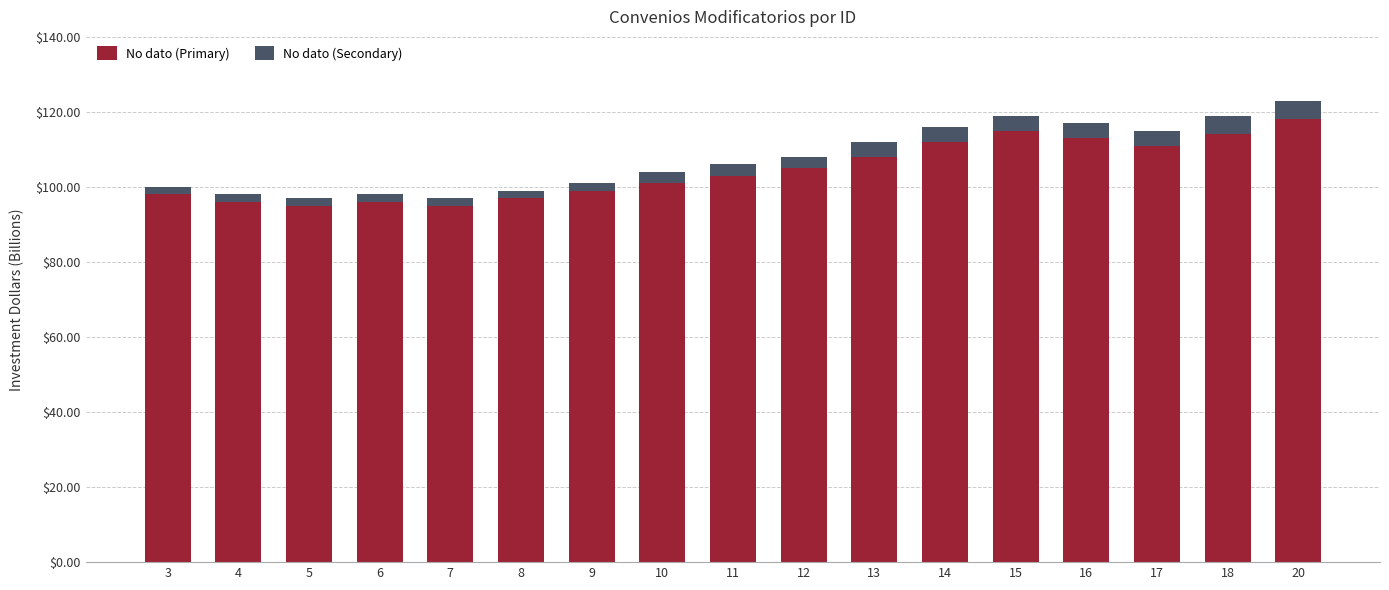

How many data points does each series have?

17